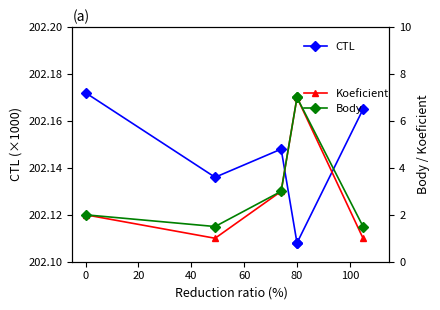

How many series are shown in this chart?

3